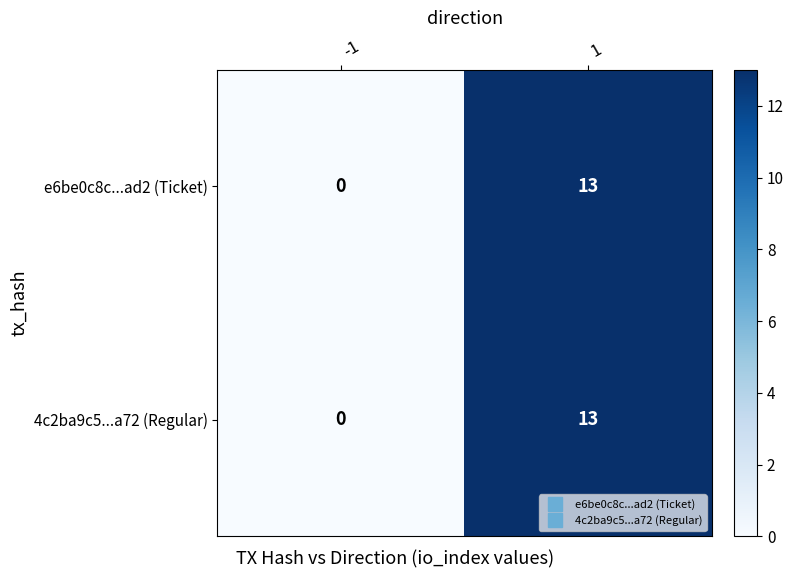

True or false: e6be0c8c...ad2 (Ticket) has a value of 8 at -1.

False